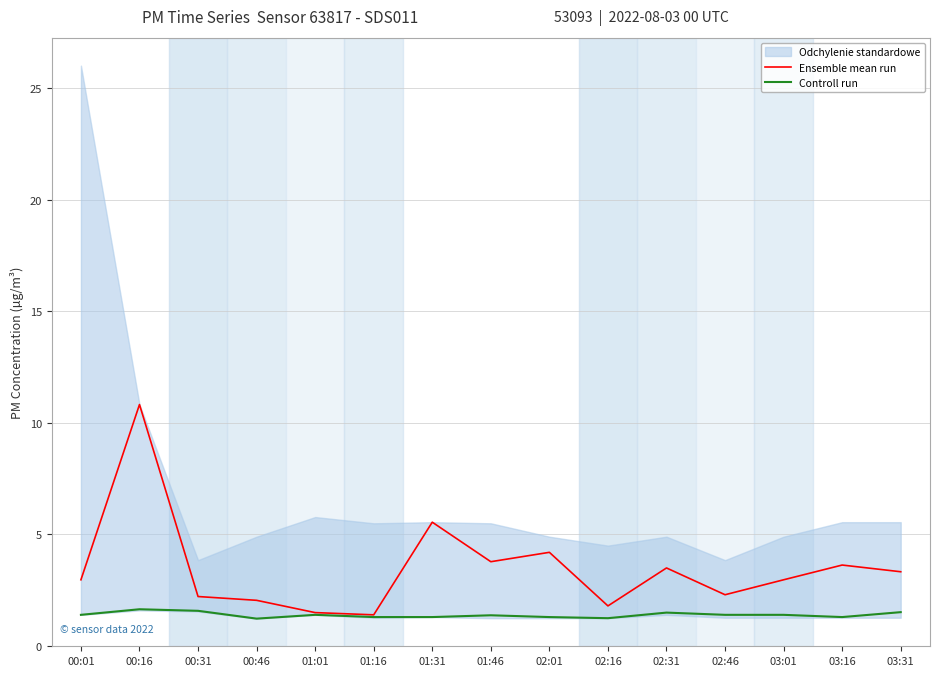

Rank the series at 01:46 from lowest to highest value.

Controll run, Ensemble mean run